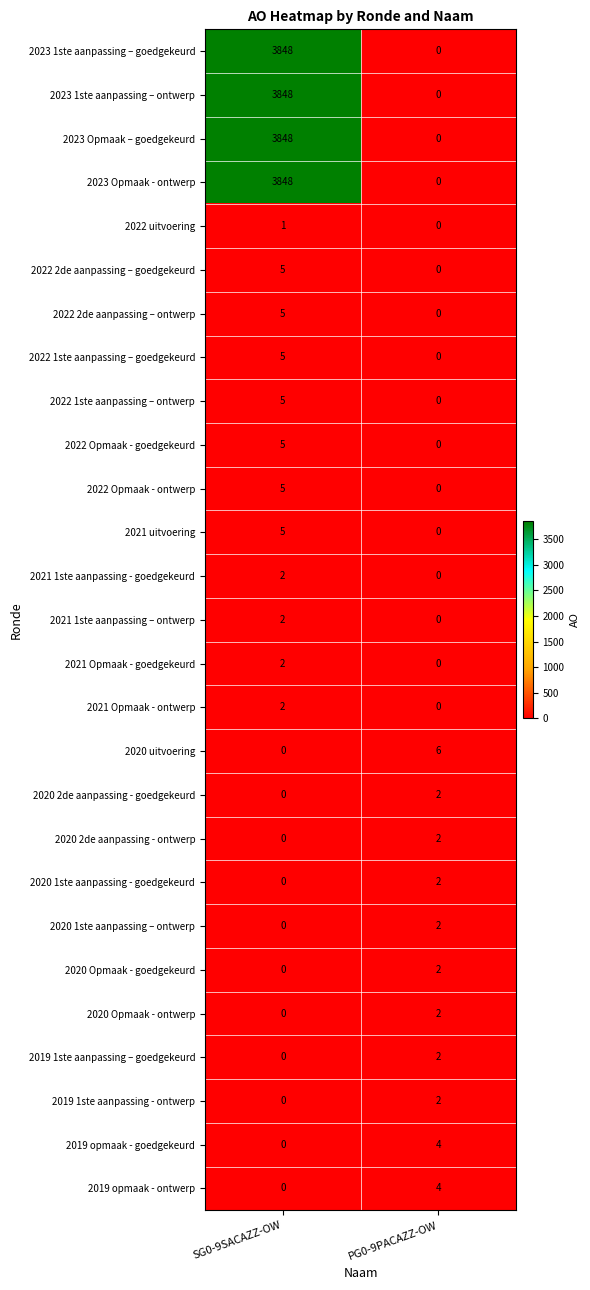

At which category is the sum across all series the highest?

SG0-9SACAZZ-OW